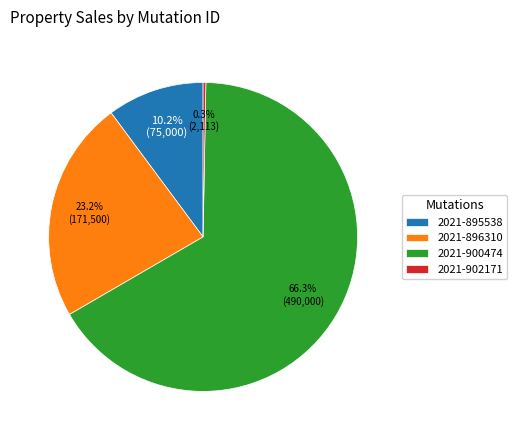

What is the total percentage of 2021-900474 and 2021-902171?

66.6%